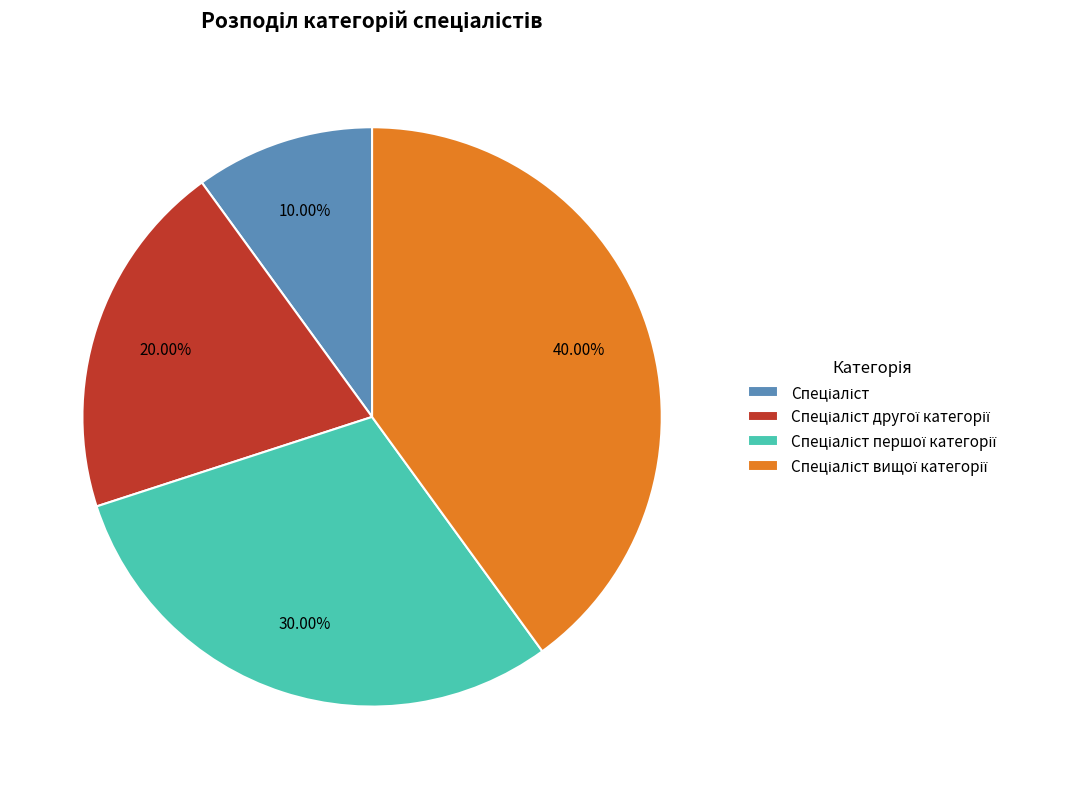

Does any single category account for the majority?

No